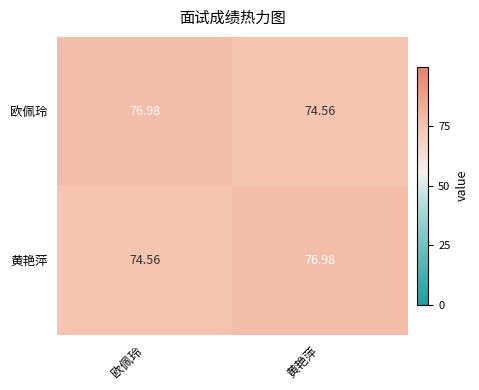

Rank the series at 黄艳萍 from lowest to highest value.

欧佩玲, 黄艳萍